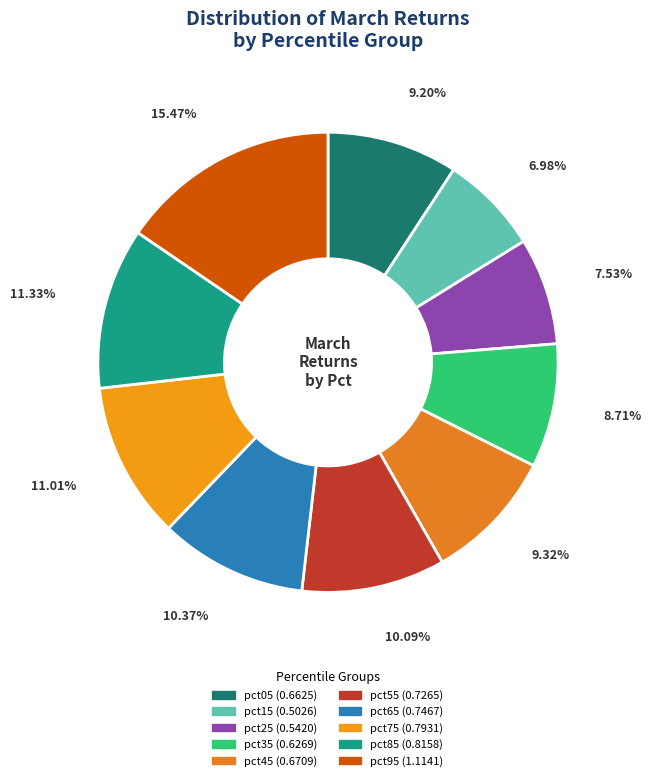

What is the ratio of the value at pct05 to the value at pct95?

0.6